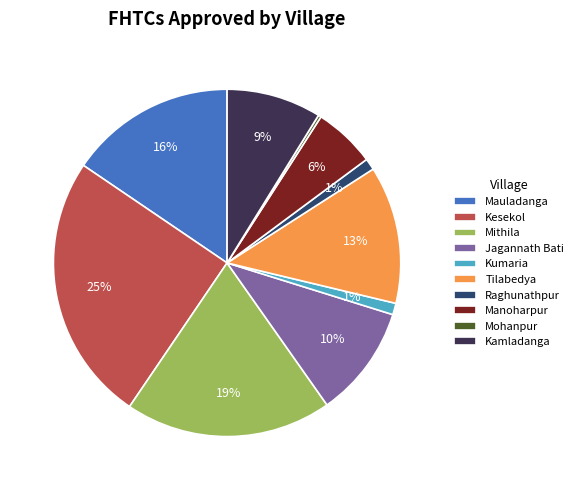

To the nearest percent, what is the average slice percentage?

10%